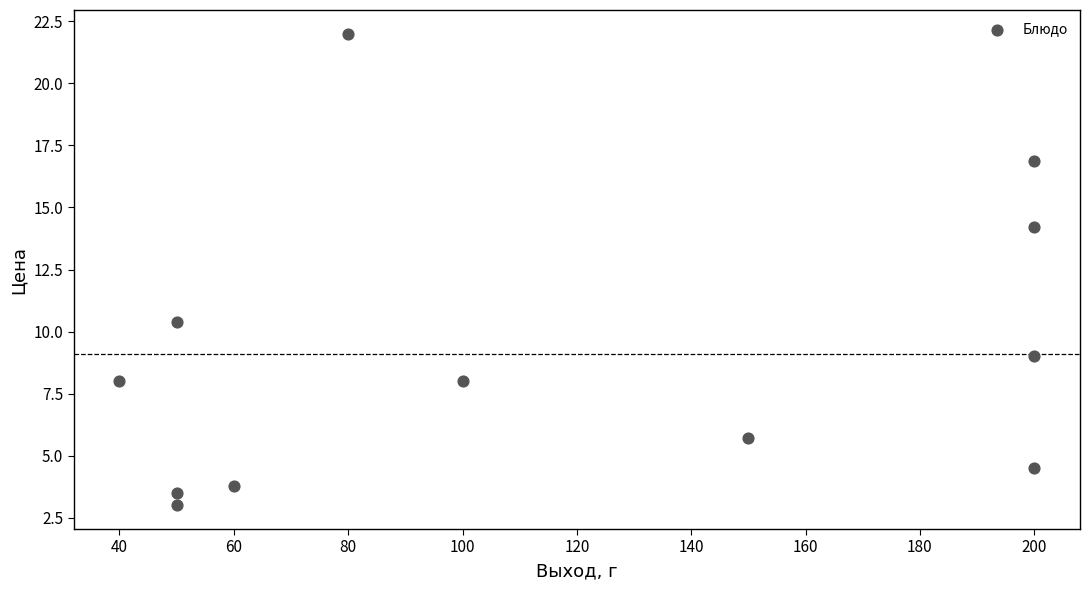

What Y value in the scatter plot is closest to 12?

10.4